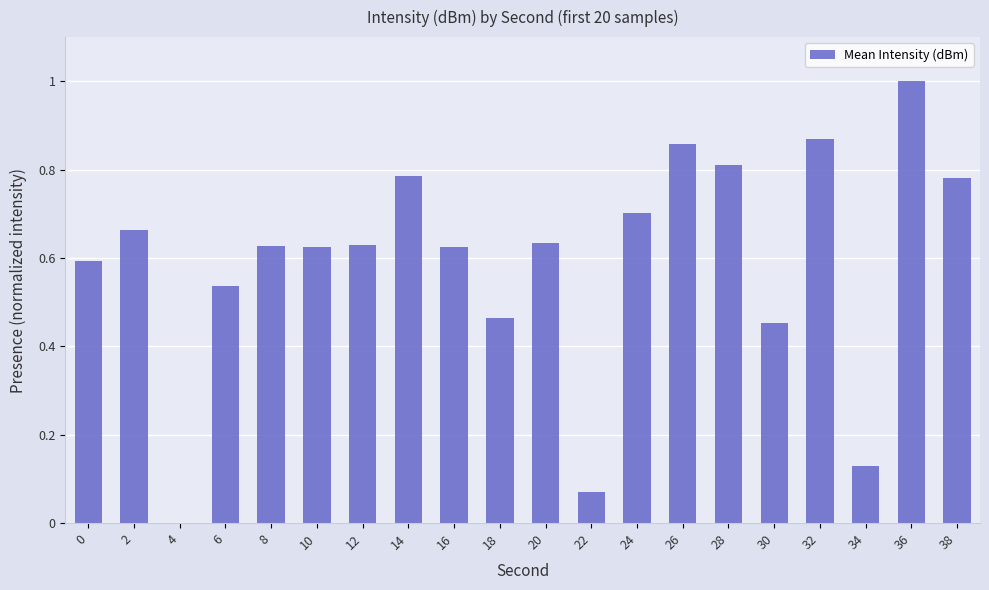

True or false: the data shows 0.0 at 4.

True